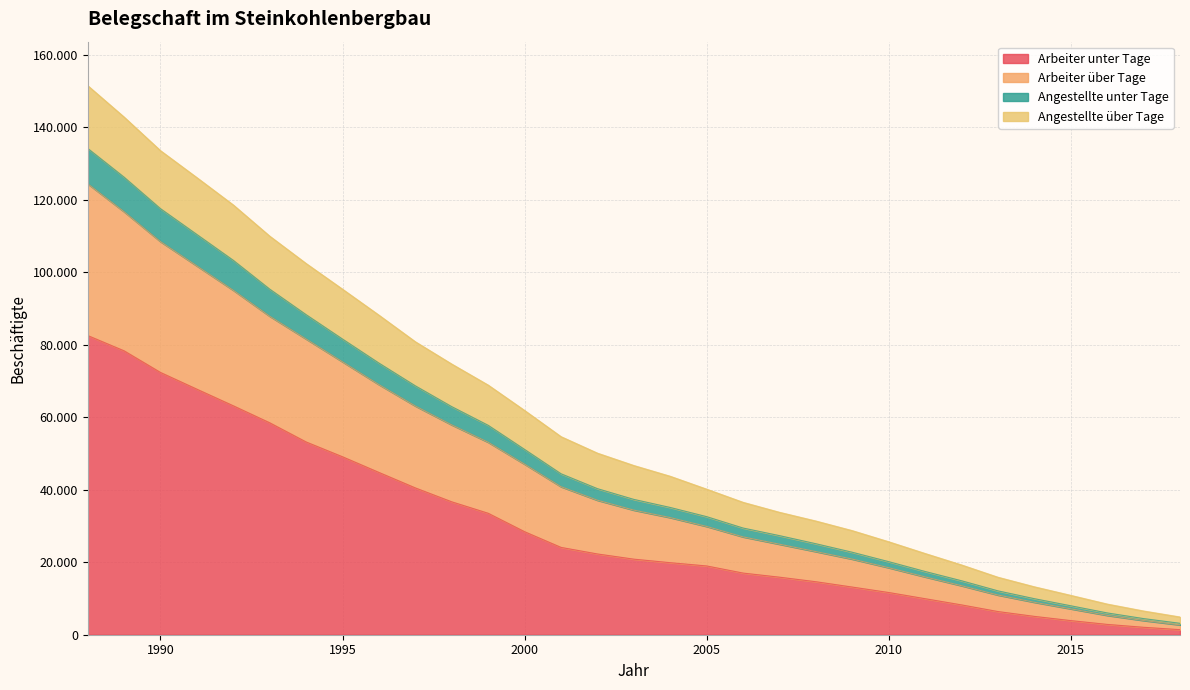

What is the smallest value displayed?

1397